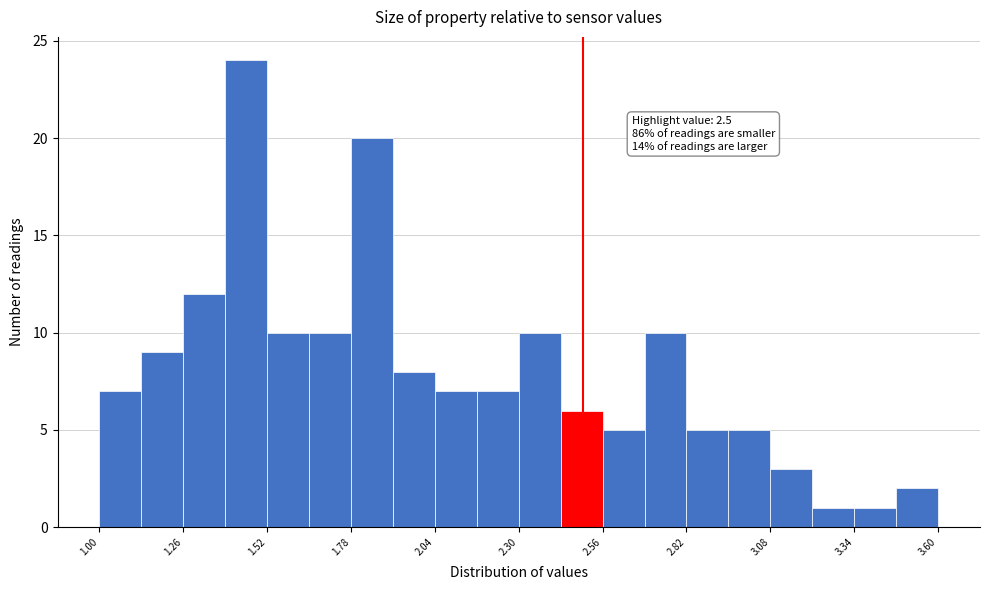

Around what value on the x-axis is the tallest bar? Give the approximate position of its centre, as read against the axis.

1.45